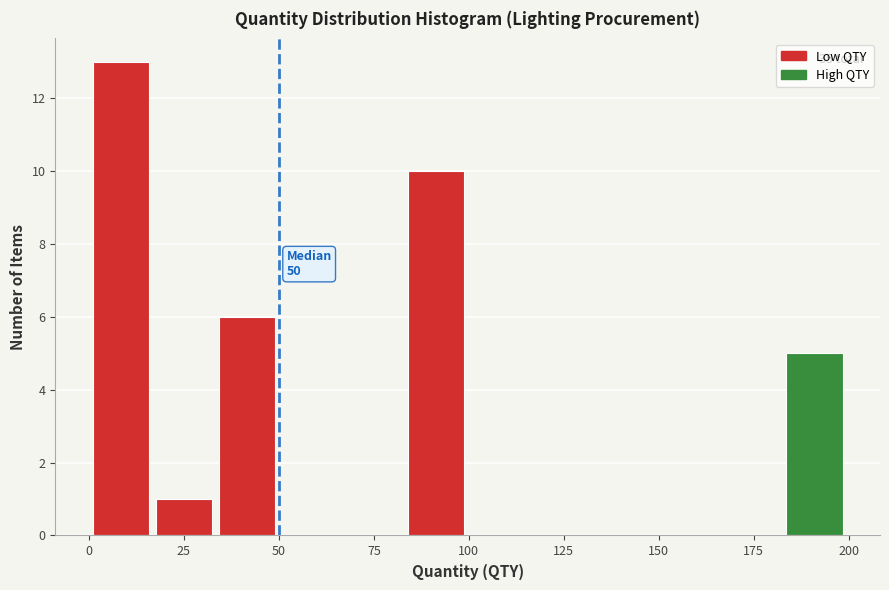

Read against the x-axis, roughly where is the centre of the tallest bar?

10